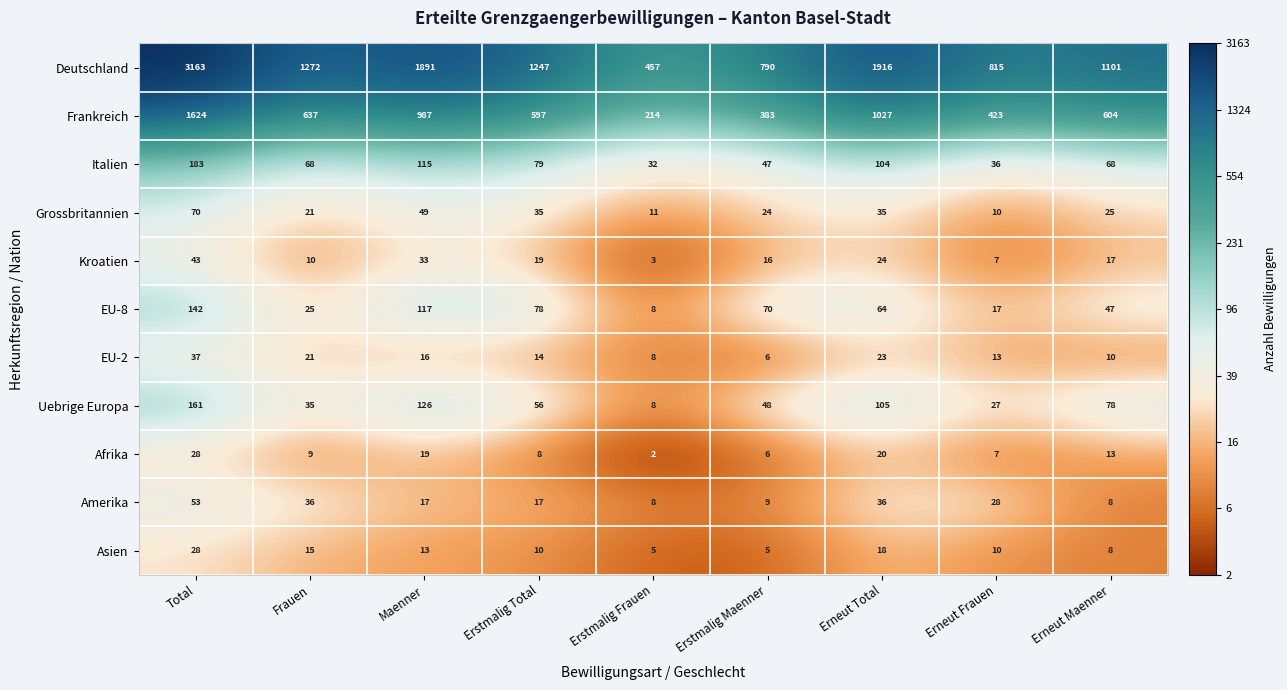

What is the average value of the Afrika series?

12